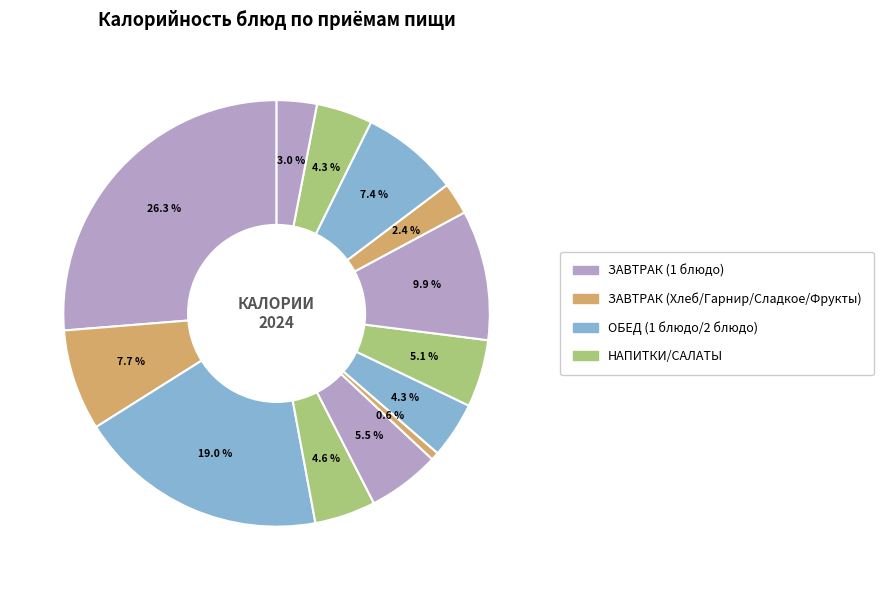

Which slice is the largest?

Завтрак (Макароны отварн.)